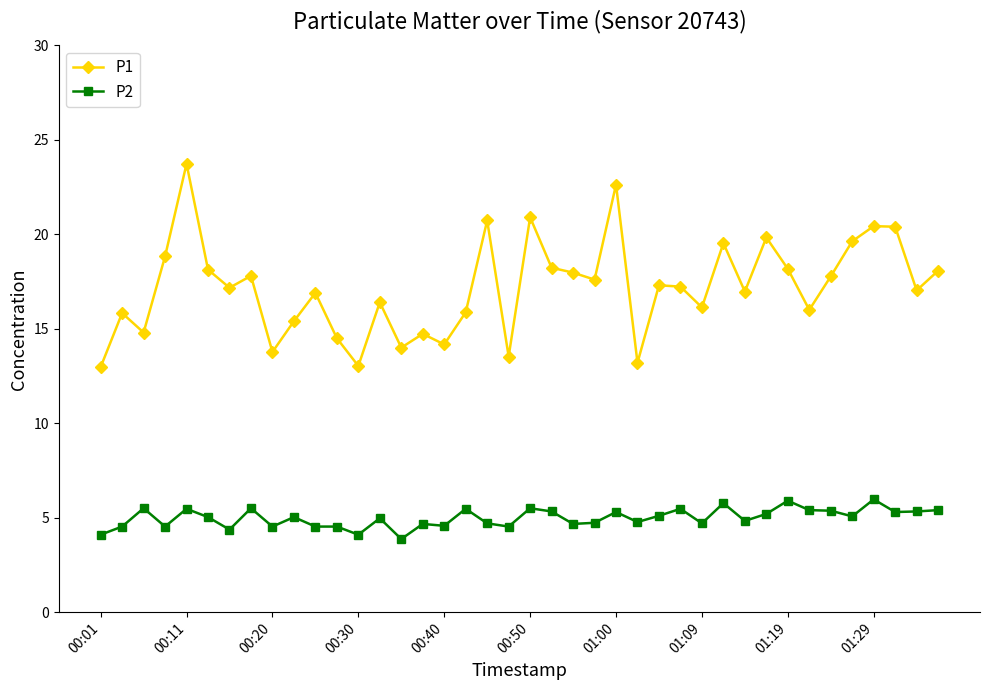

What is the value of the P1 point at the 9th from the left?

13.8